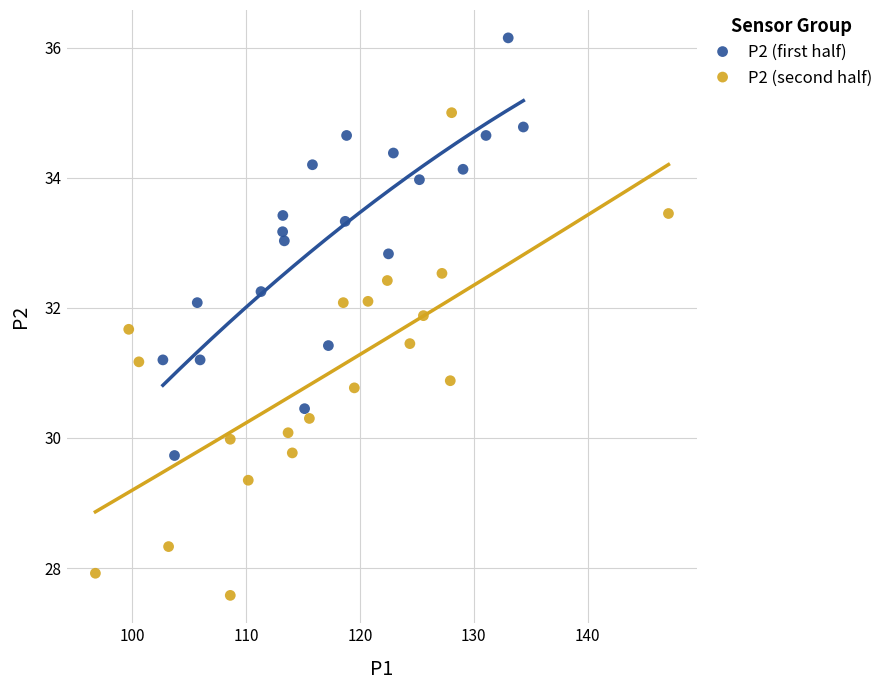

What are all the series names shown in the legend?

P2 (first half), P2 (second half)